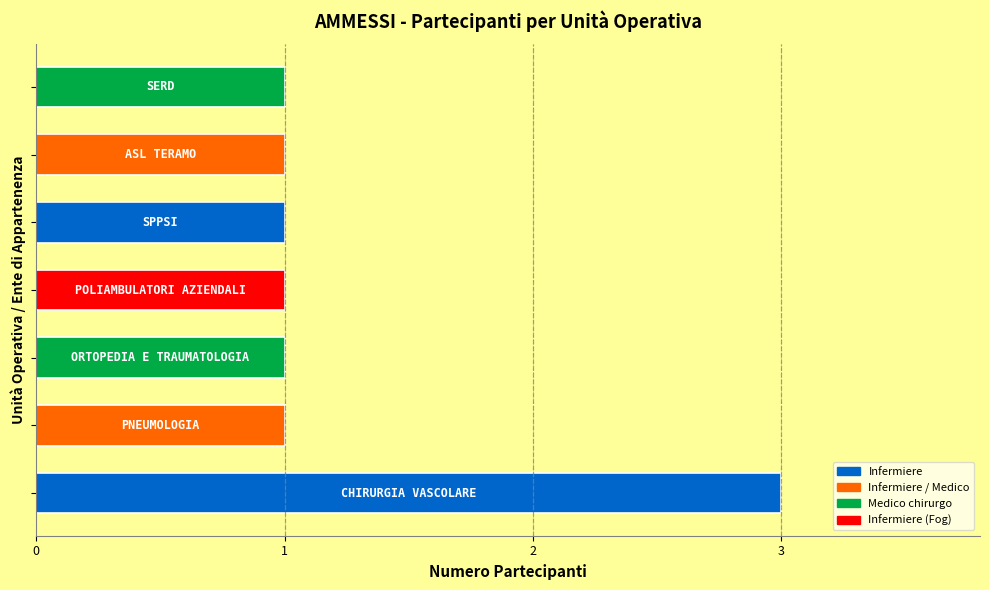

Count the values in the range 1 to 2.

6